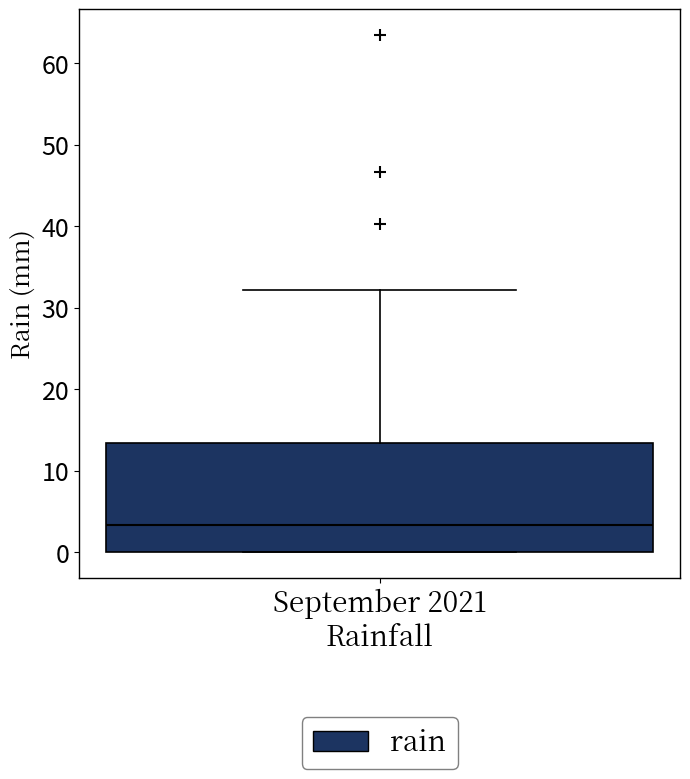

Transcribe this box plot: give where the median line is, the range the box spans, and where the two whiskers end, as read against the y-axis. The values are not printed on the chart, so give them approximately, as read against the axis.

median 3, box 0 to 13, whiskers 0 to 32